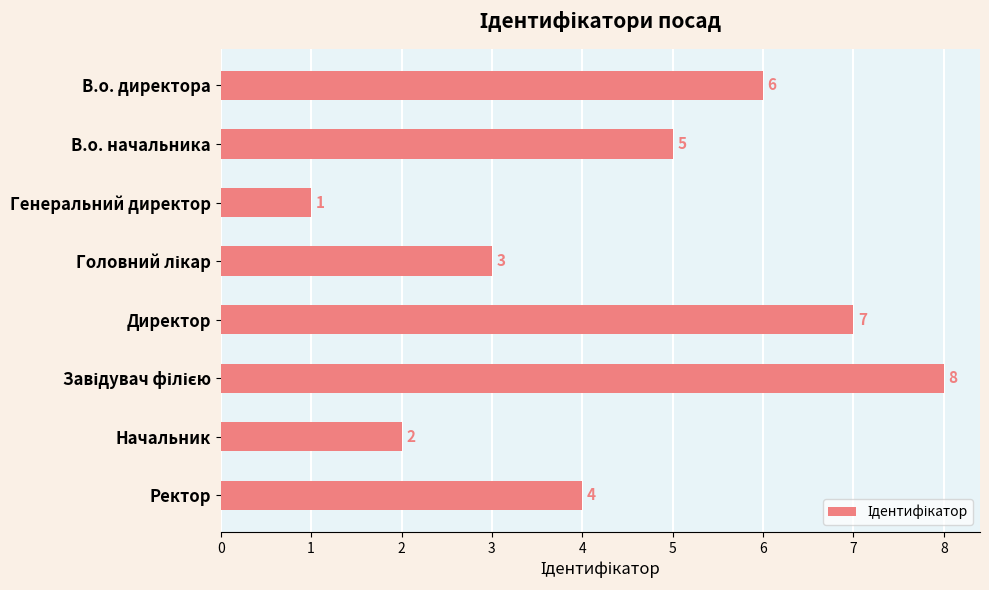

At which category does the chart reach its minimum across all series?

Генеральний директор